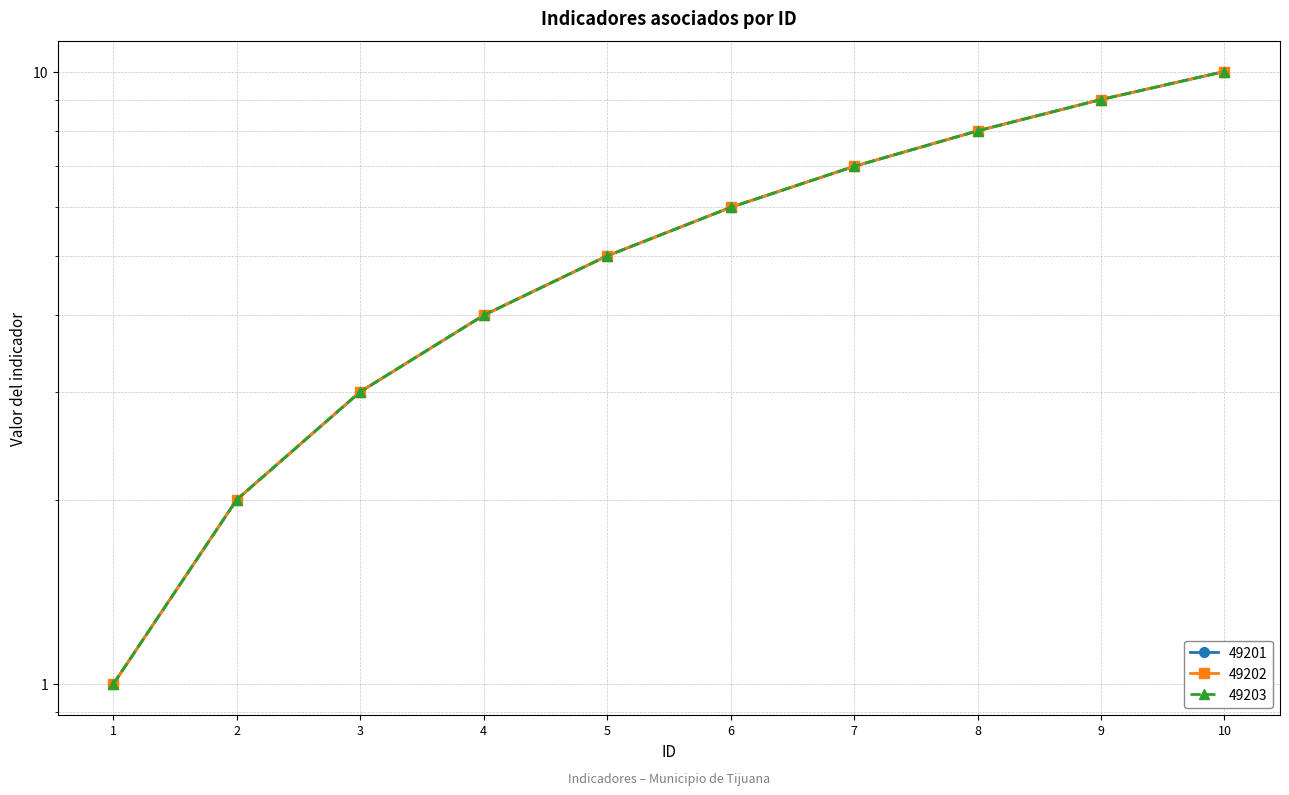

At 1, list the series in order from largest to smallest.

49201, 49202, 49203